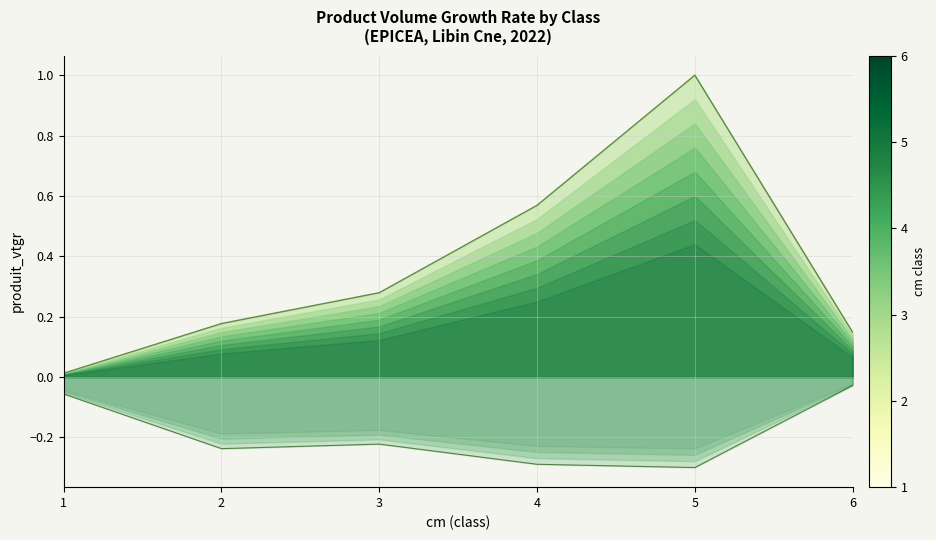

Between 1 and 2, which is larger?

2